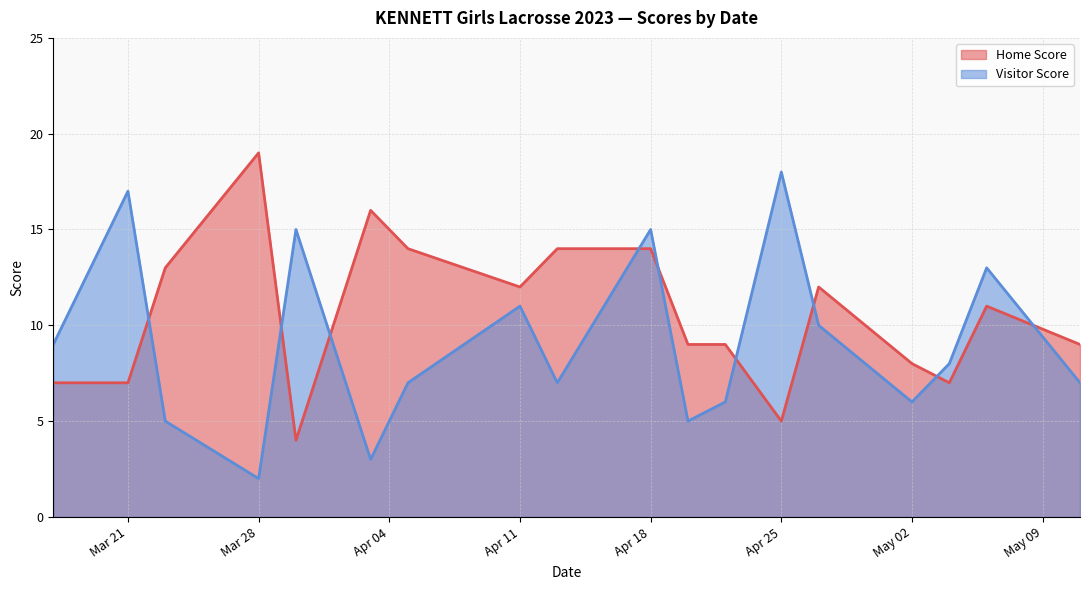

Read the Visitor Score value at Mar 28.

2